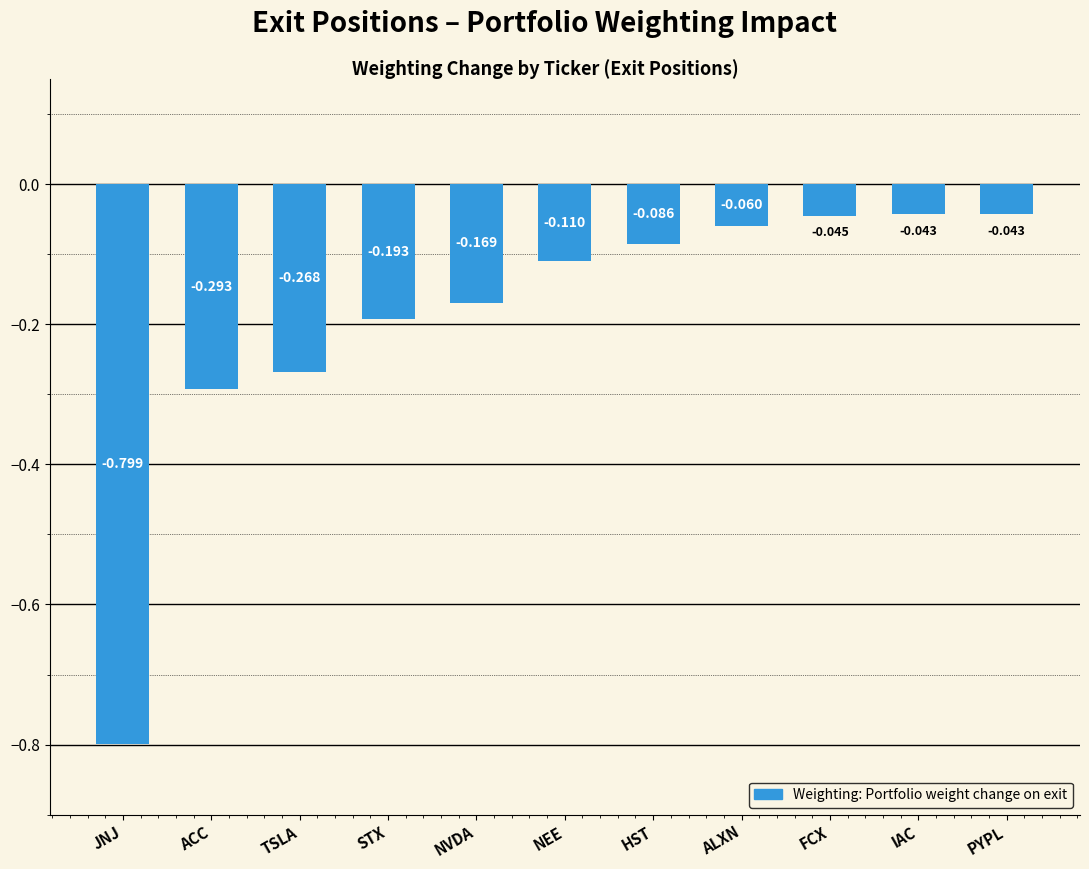

Which has a higher value, TSLA or ALXN?

ALXN